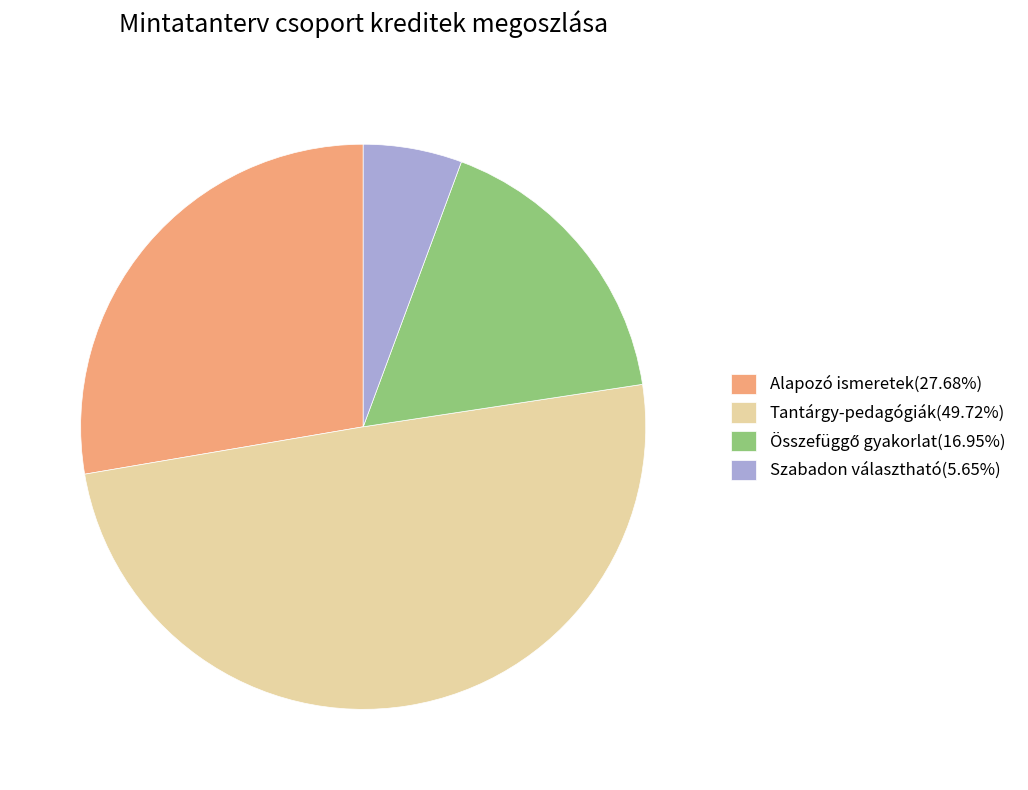

Is there any slice that represents more than half of the pie?

No